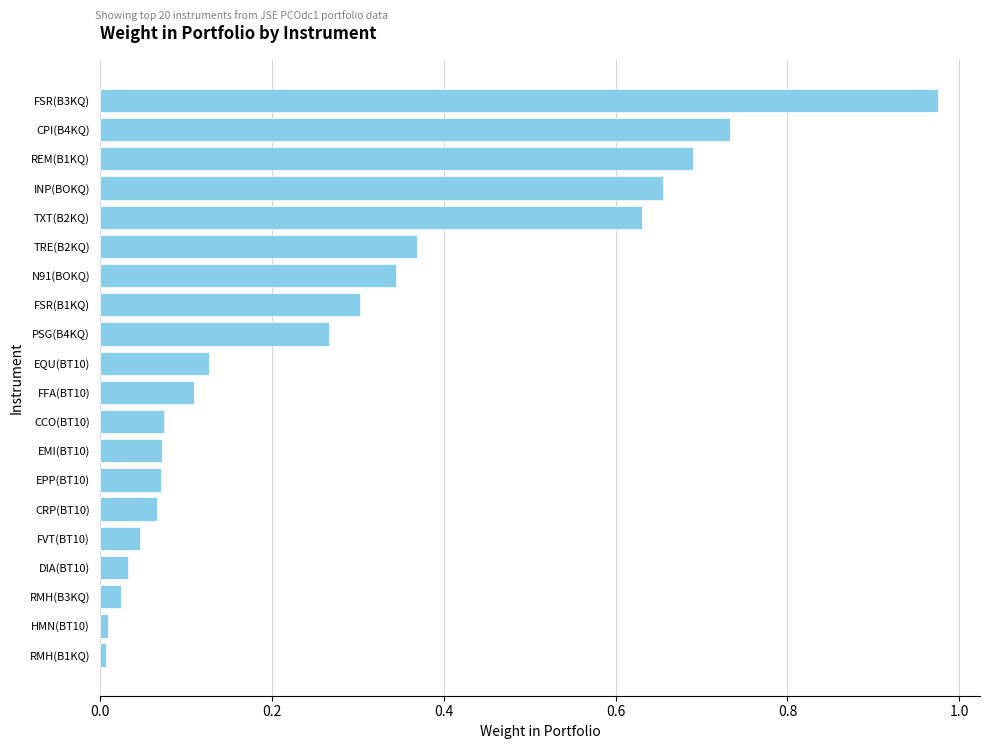

The value at FSR(B1KQ) is 0.1. True or false?

False